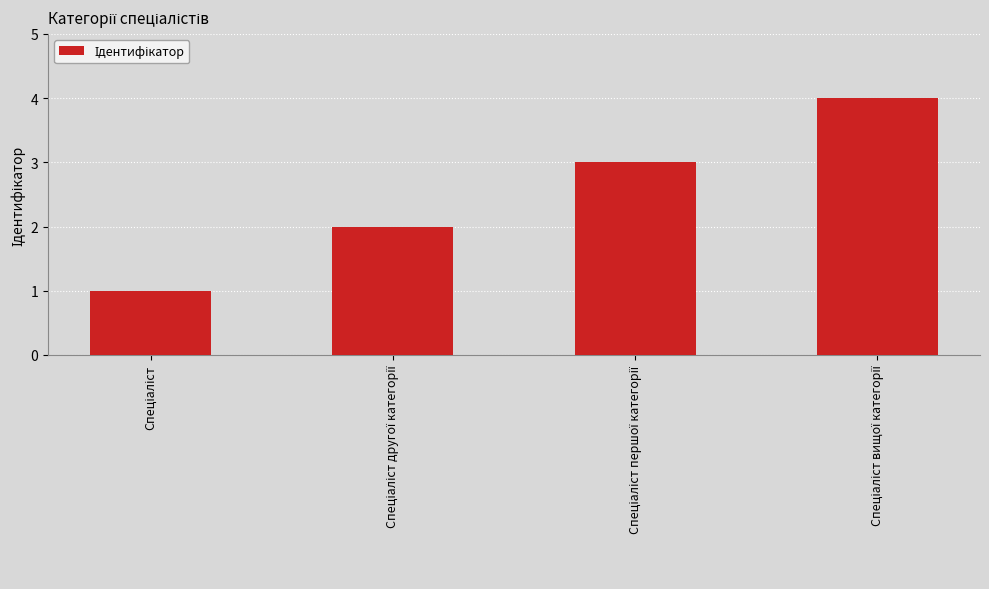

What is the sum of all values?

10